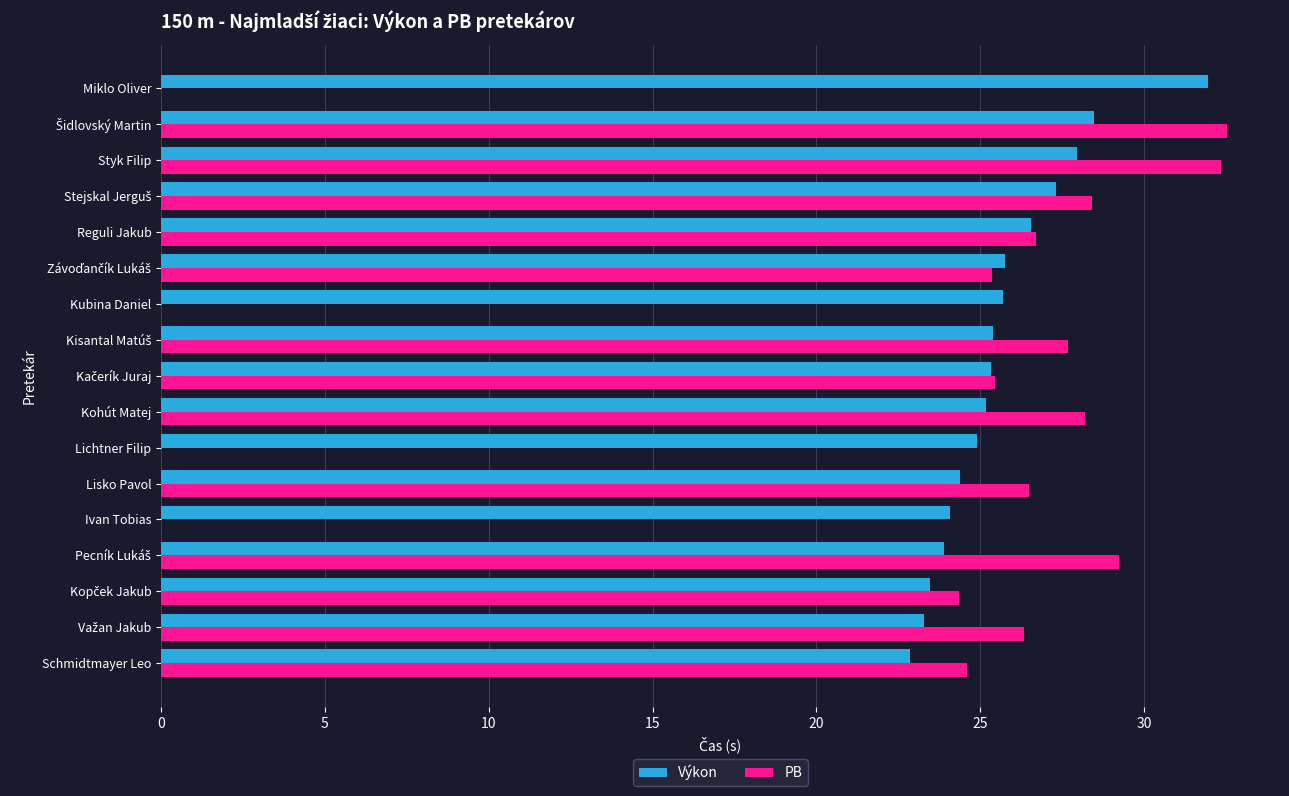

Which category has the highest value in the Výkon series?

Miklo Oliver